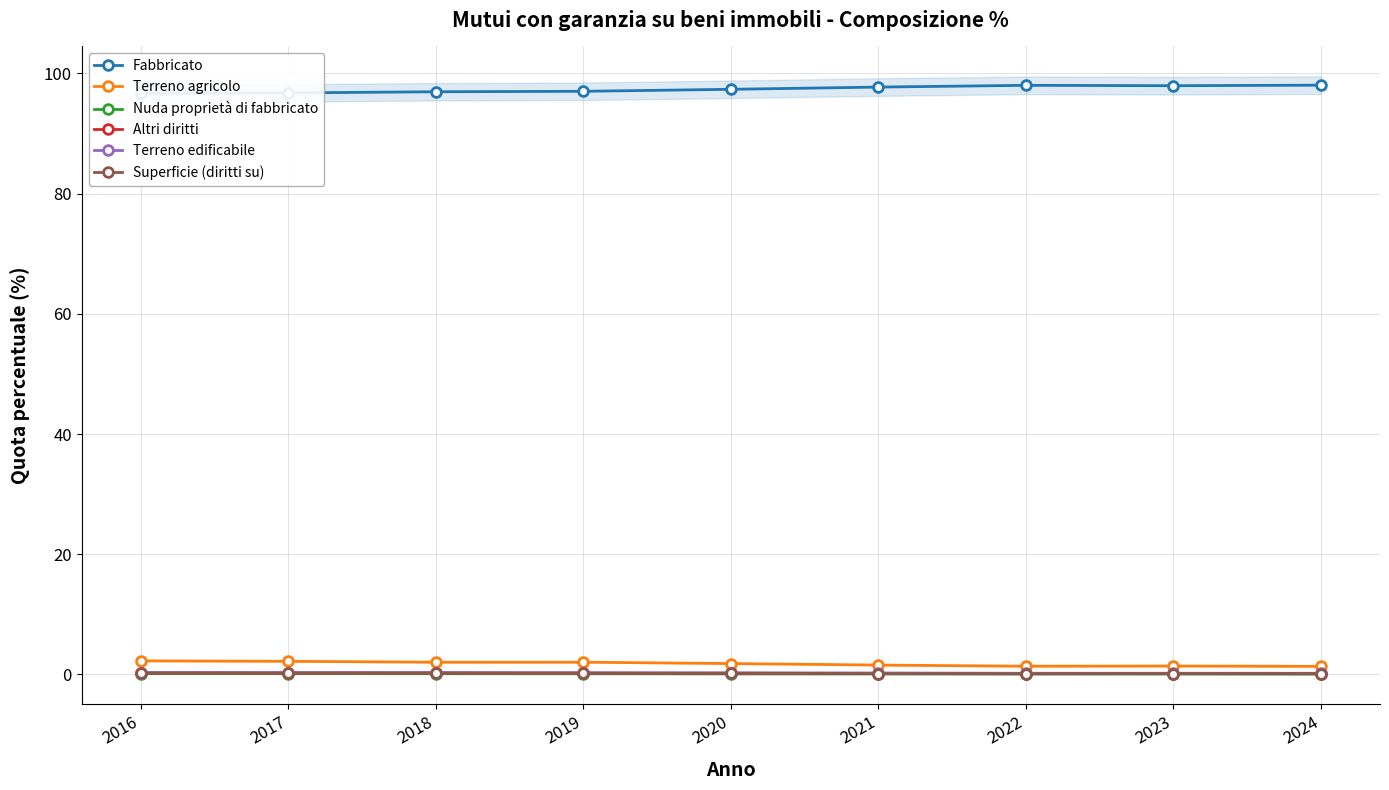

What is the value of the Nuda proprietà di fabbricato point at the 1st from the left?

0.1